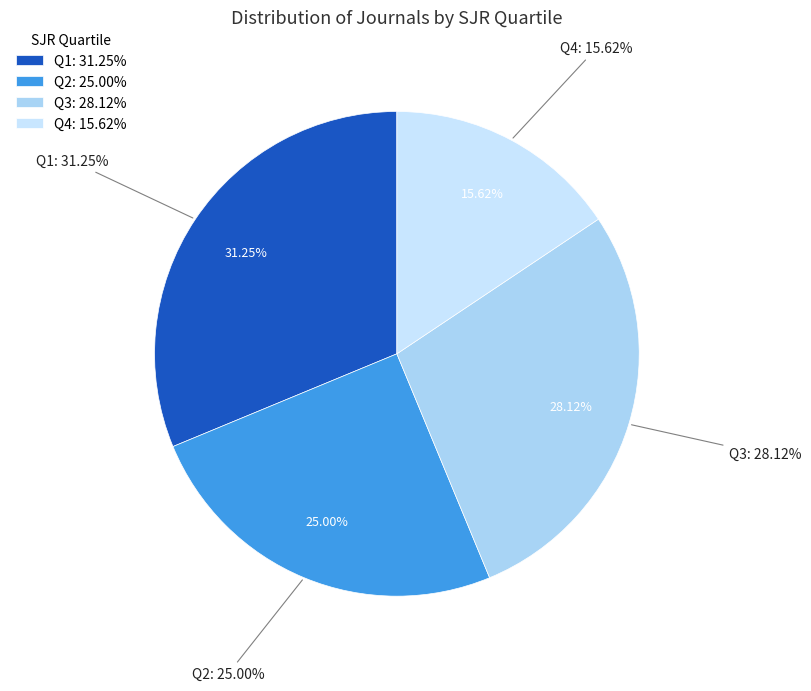

Is Q2 the majority of the pie?

No